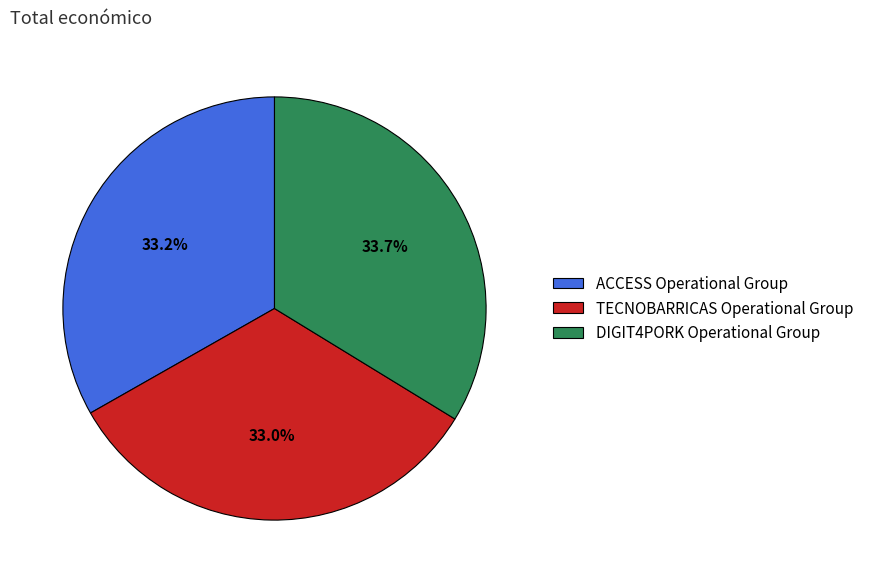

Which has a higher value, ACCESS Operational Group or DIGIT4PORK Operational Group?

DIGIT4PORK Operational Group